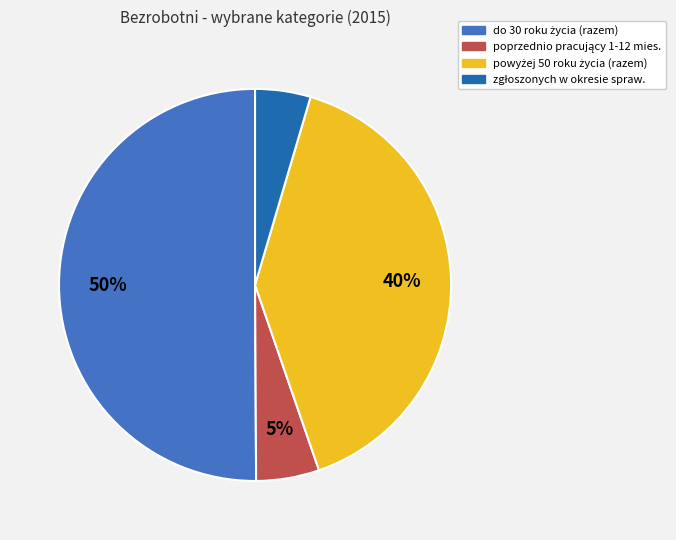

To the nearest percent, what is the average slice percentage?

25%